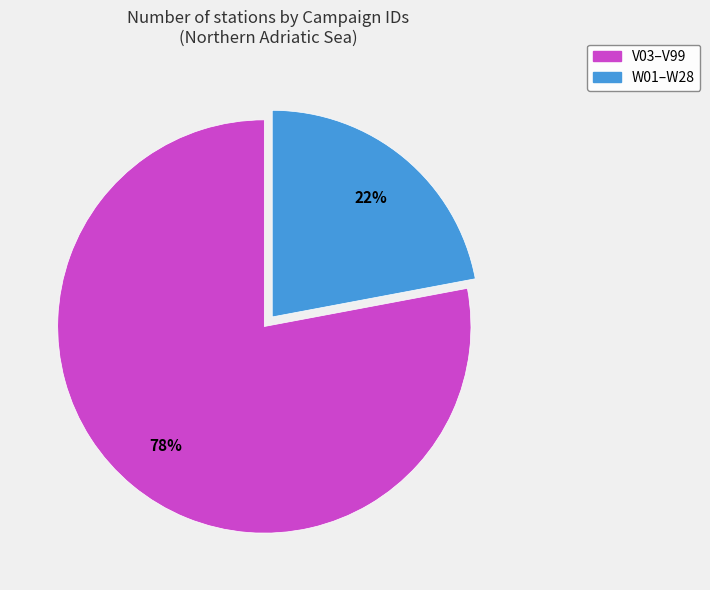

Approximately how many times larger is the value at W01–W28 compared to V03–V99?

0.3